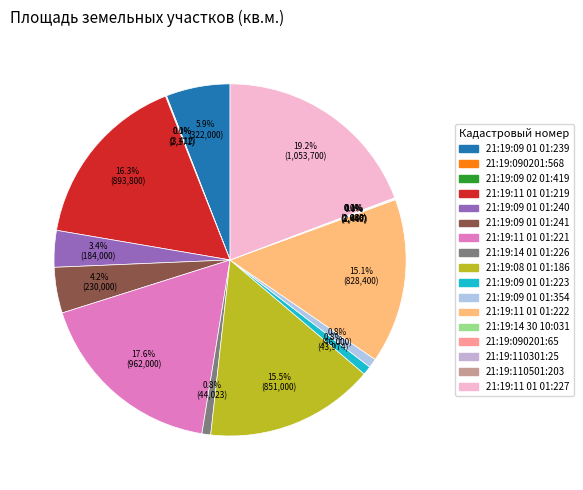

Does any single category account for the majority?

No